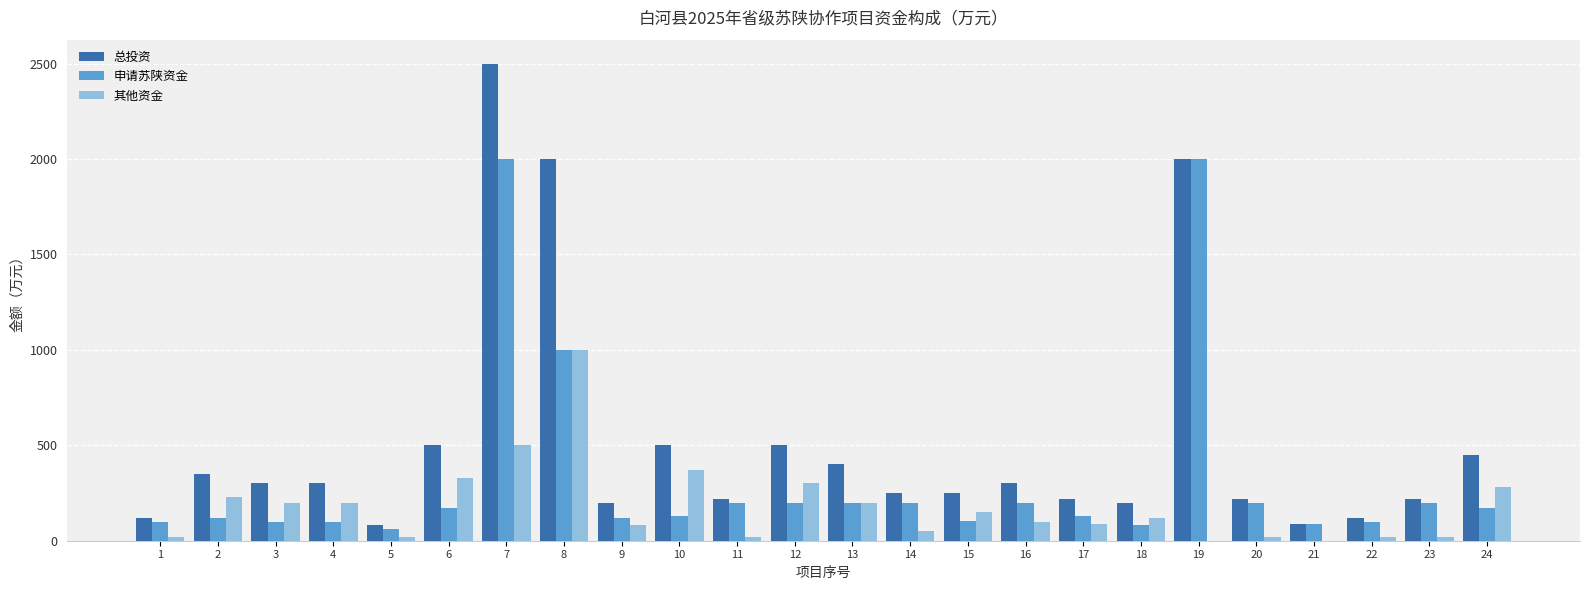

What is the sum of all 总投资 values?

12285